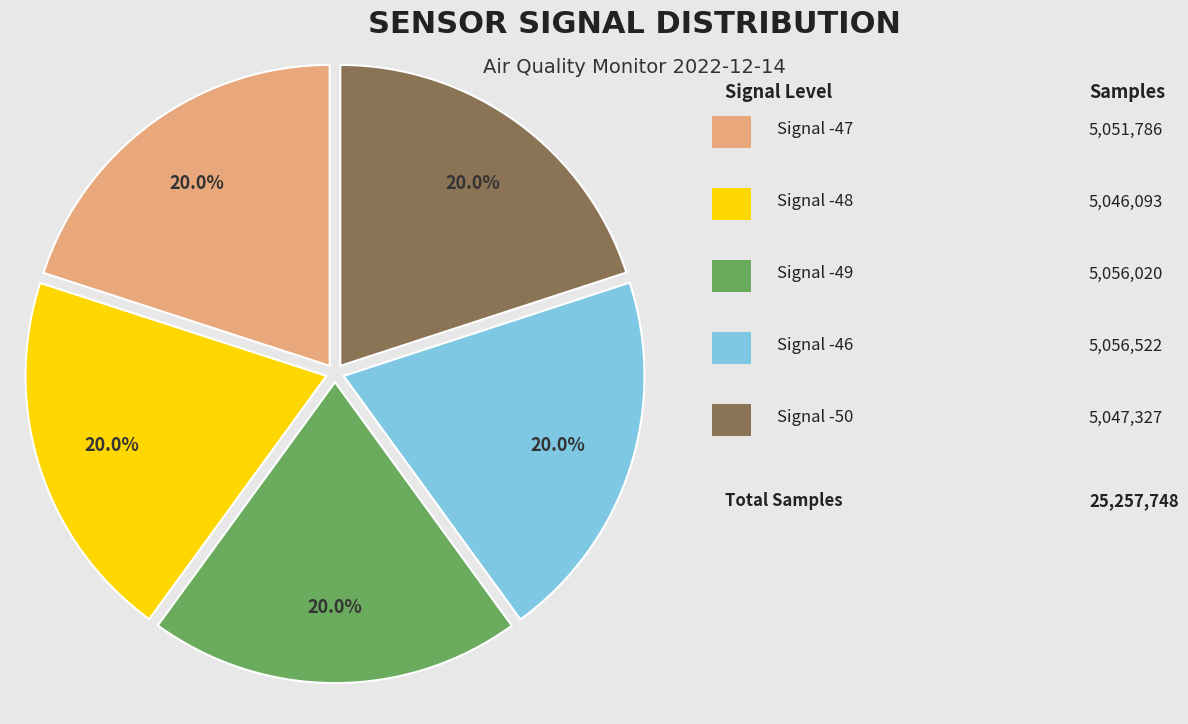

Does any single category account for the majority?

No